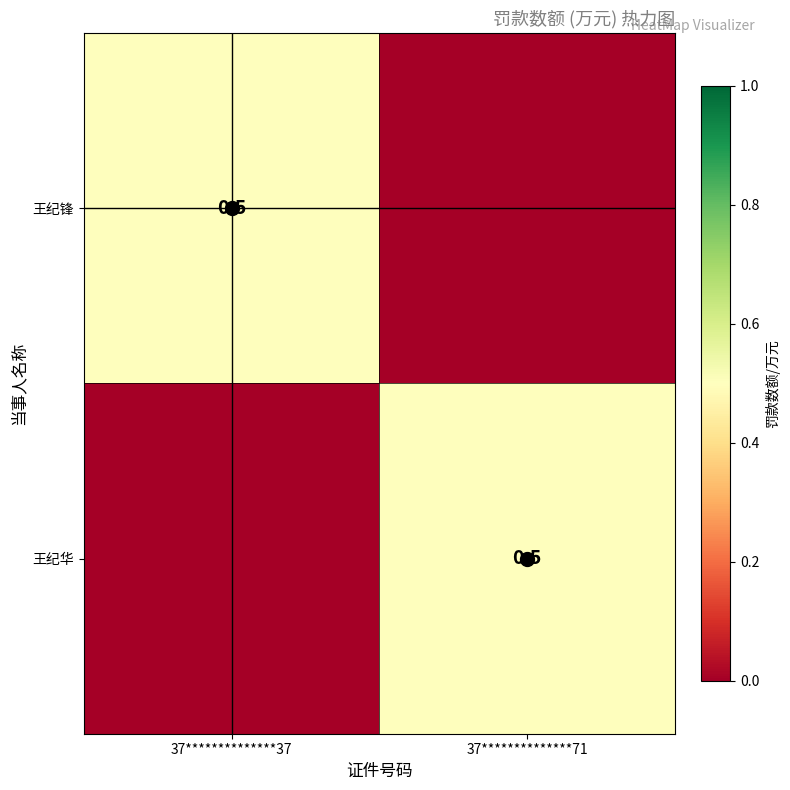

At which category is the sum across all series the highest?

37**************37